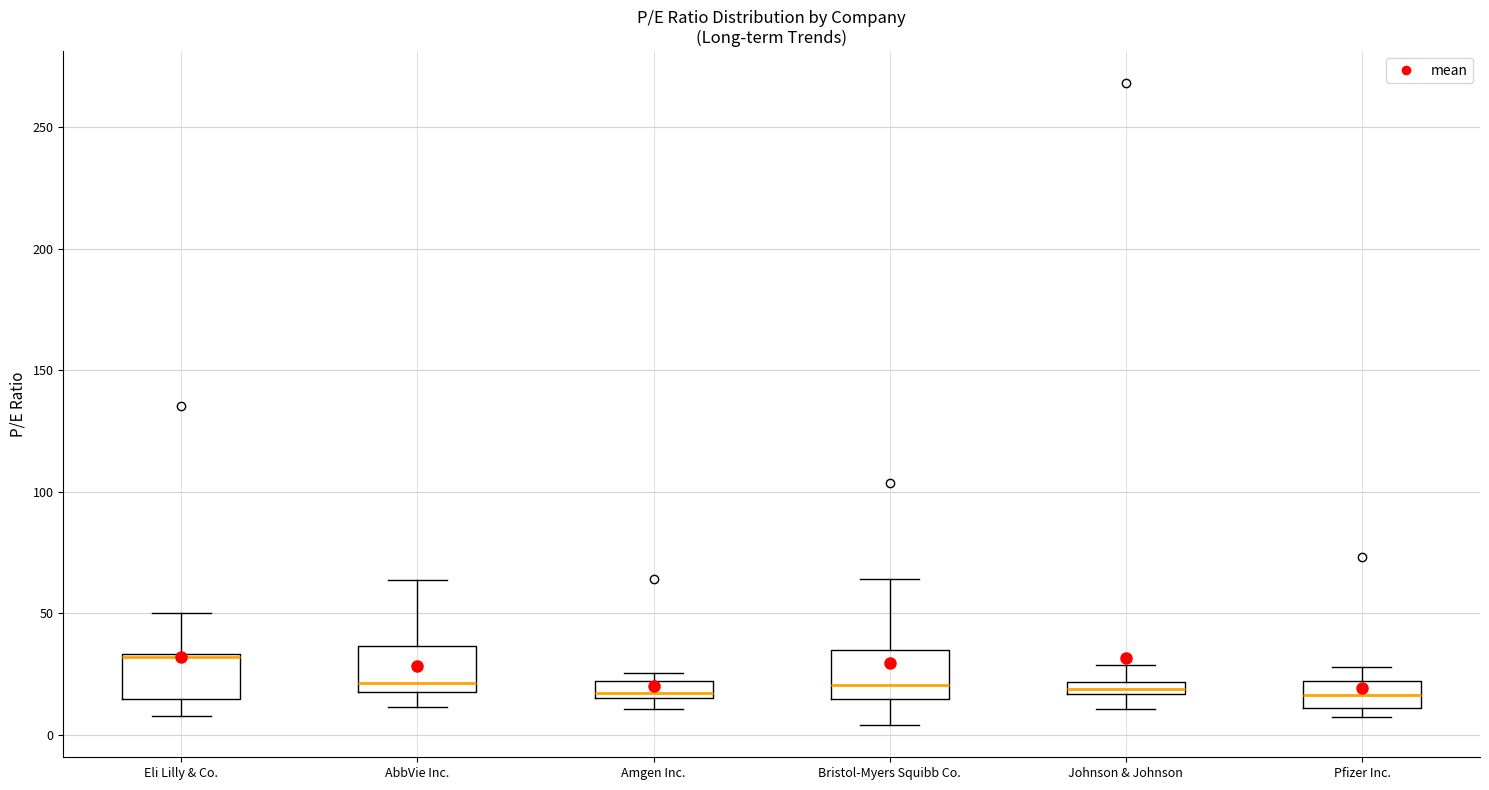

Where does the median line of the box for Bristol-Myers Squibb Co. sit on the y-axis? The values are not printed on the chart, so give them approximately, as read against the axis.

20